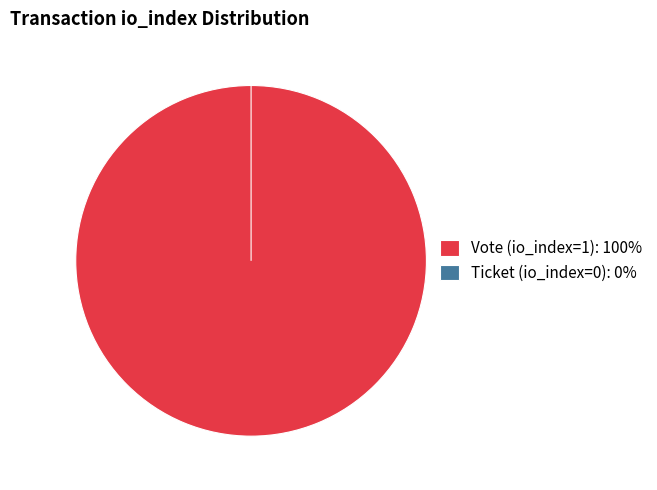

What percentage do Ticket (io_index=0) and Vote (io_index=1) together represent?

100.0%